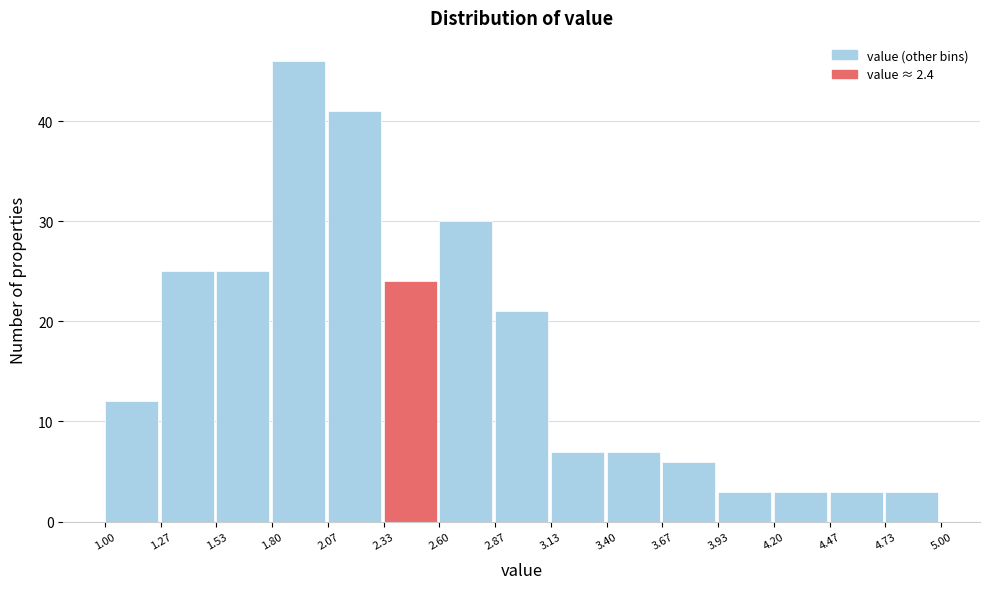

Reading left to right, list every bar in this chart as the range it spans on the x-axis followed by its height. The values are not printed on the chart, so give them approximately, as read against the axis.

1.00 to 1.27: 12
1.27 to 1.53: 25
1.53 to 1.80: 25
1.80 to 2.07: 46
2.07 to 2.33: 41
2.33 to 2.60: 24
2.60 to 2.87: 30
2.87 to 3.13: 21
3.13 to 3.40: 7
3.40 to 3.67: 7
3.67 to 3.93: 6
3.93 to 4.20: 3
4.20 to 4.47: 3
4.47 to 4.73: 3
4.73 to 5.00: 3